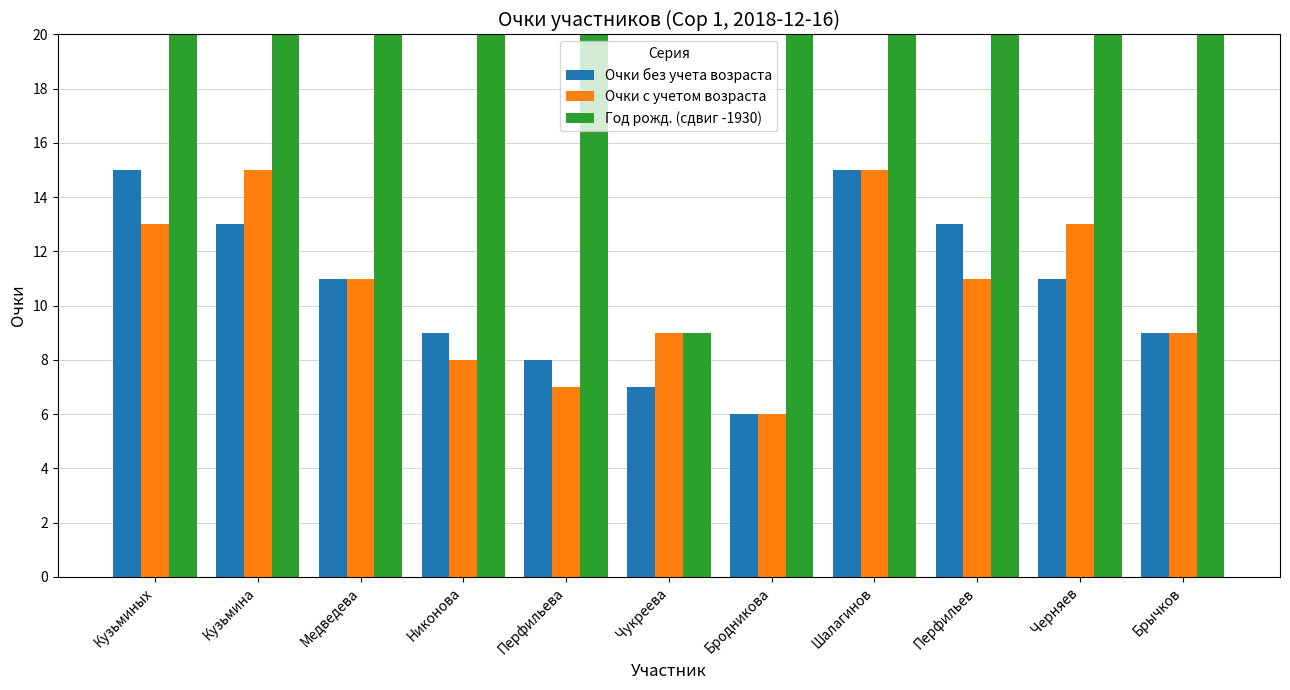

Reading left to right, list all the values displayed in this chart.

Очки без учета возраста: Кузьминых=15	Кузьмина=13	Медведева=11	Никонова=9	Перфильева=8	Чукреева=7	Бродникова=6	Шалагинов=15	Перфильев=13	Черняев=11	Брычков=9
Очки с учетом возраста: Кузьминых=13	Кузьмина=15	Медведева=11	Никонова=8	Перфильева=7	Чукреева=9	Бродникова=6	Шалагинов=15	Перфильев=11	Черняев=13	Брычков=9
Год рожд. (сдвиг -1930): Кузьминых=27	Кузьмина=23	Медведева=26	Никонова=27	Перфильева=29	Чукреева=9	Бродникова=22	Шалагинов=27	Перфильев=30	Черняев=23	Брычков=20